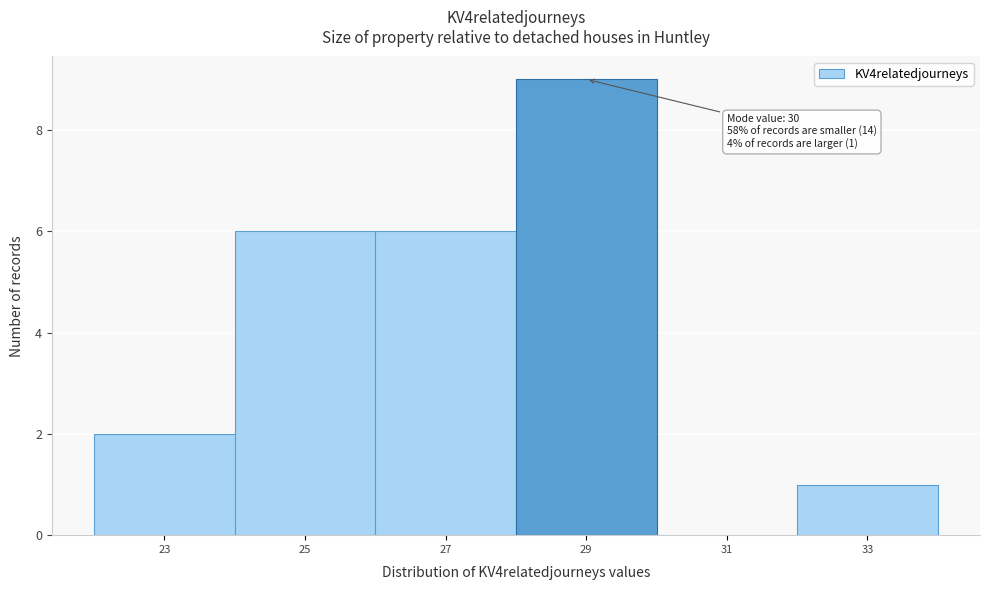

Reading right to left, list all the values displayed in this chart.

33=1	31=0	29=9	27=6	25=6	23=2